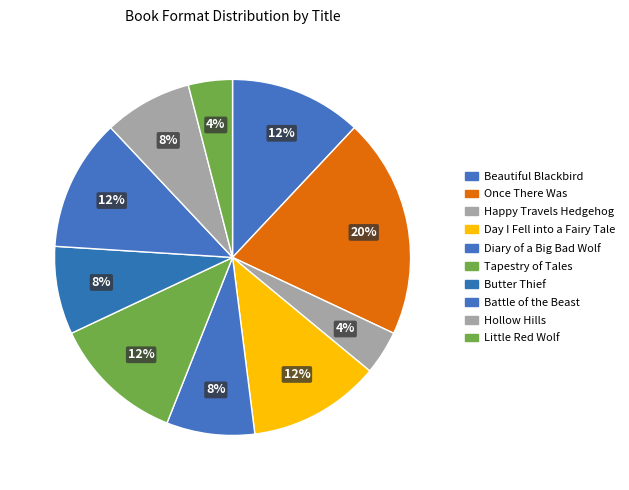

How many slices are in this pie chart?

10